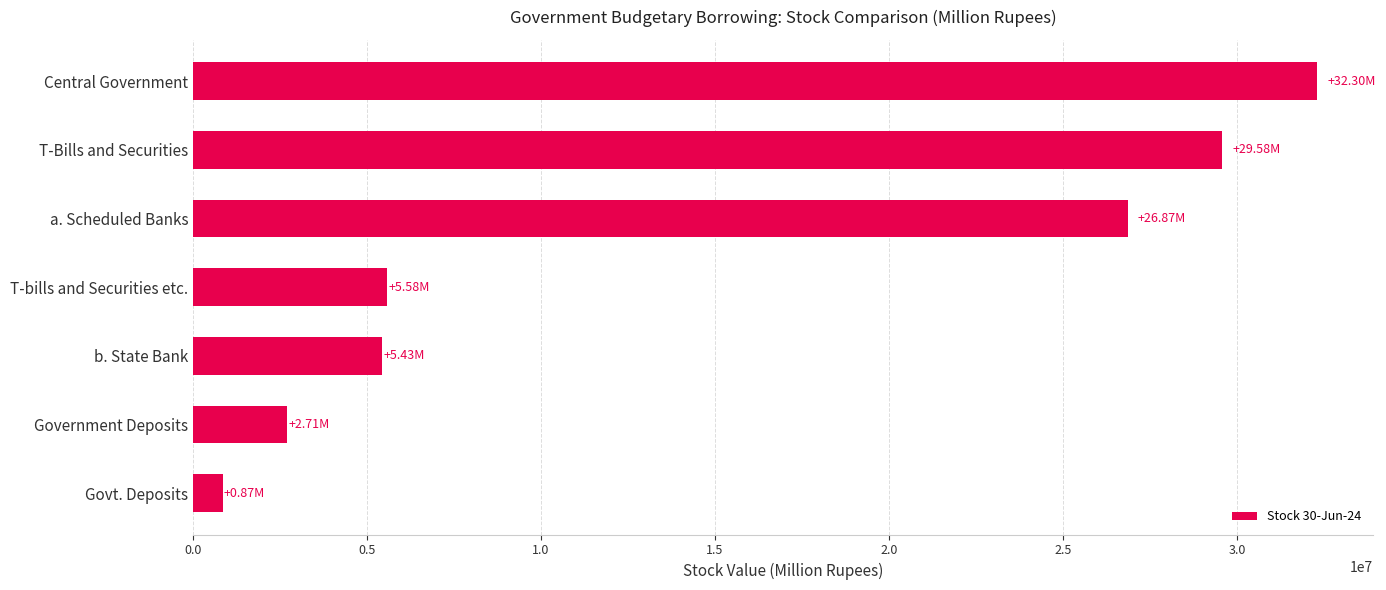

At which label is the value closest to 16582606?

a. Scheduled Banks